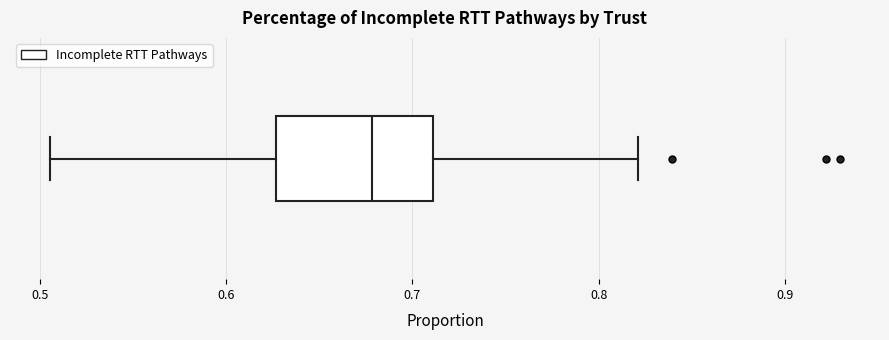

Read this box plot against the x-axis: the position of the median line, the range covered by the box, and the ends of both whiskers. The values are not printed on the chart, so give them approximately, as read against the axis.

median 0.68, box 0.63 to 0.71, whiskers 0.51 to 0.82